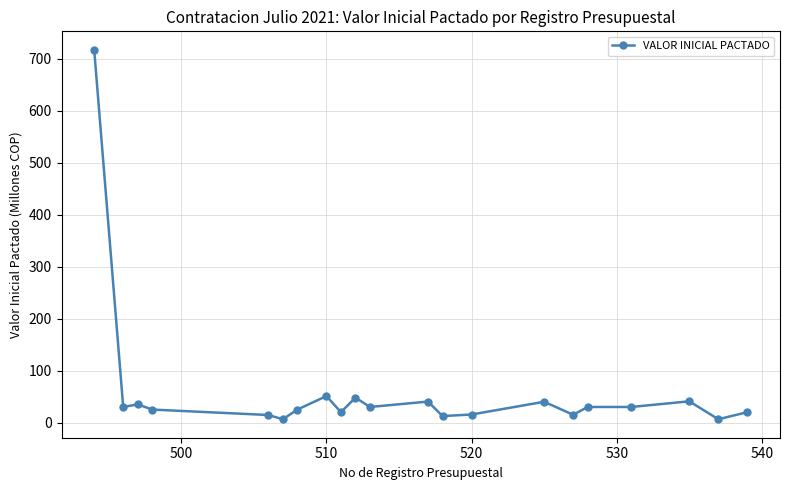

True or false: there are more than 2 points higher than both neighbors.

True